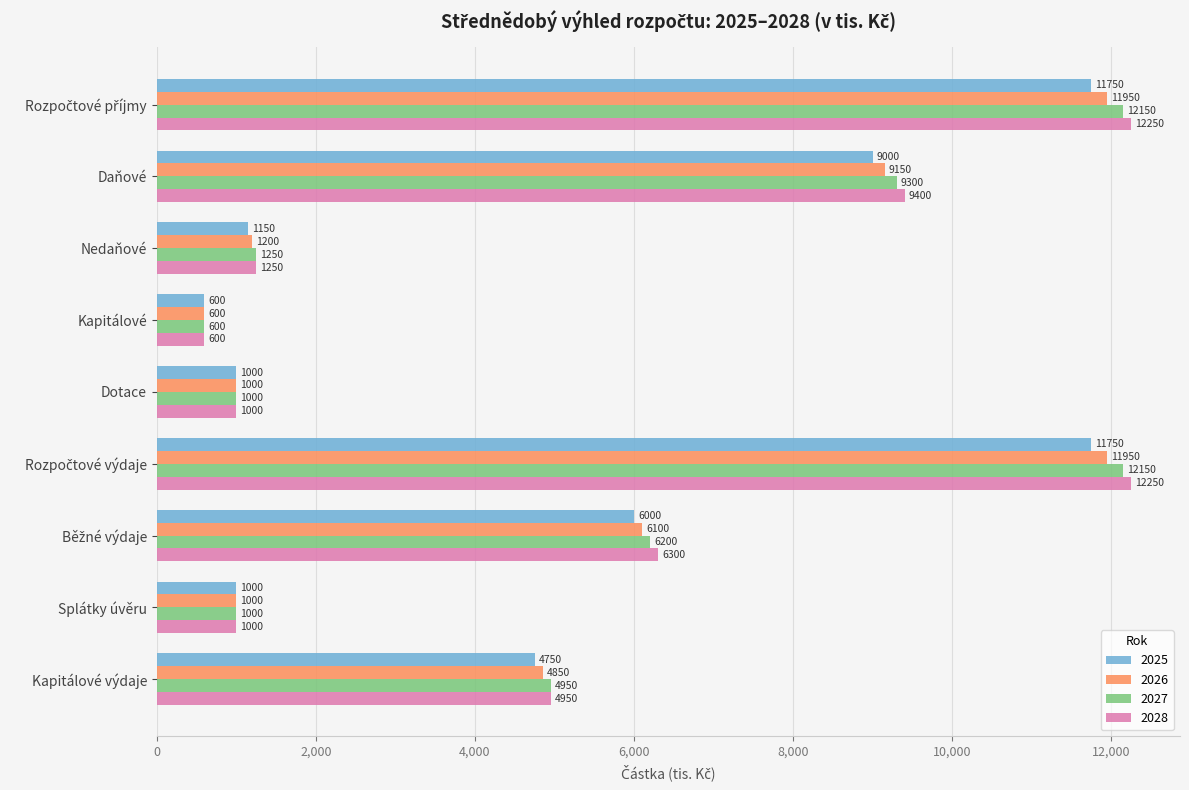

Is it true that 2027 equals 15055 at Daňové?

False